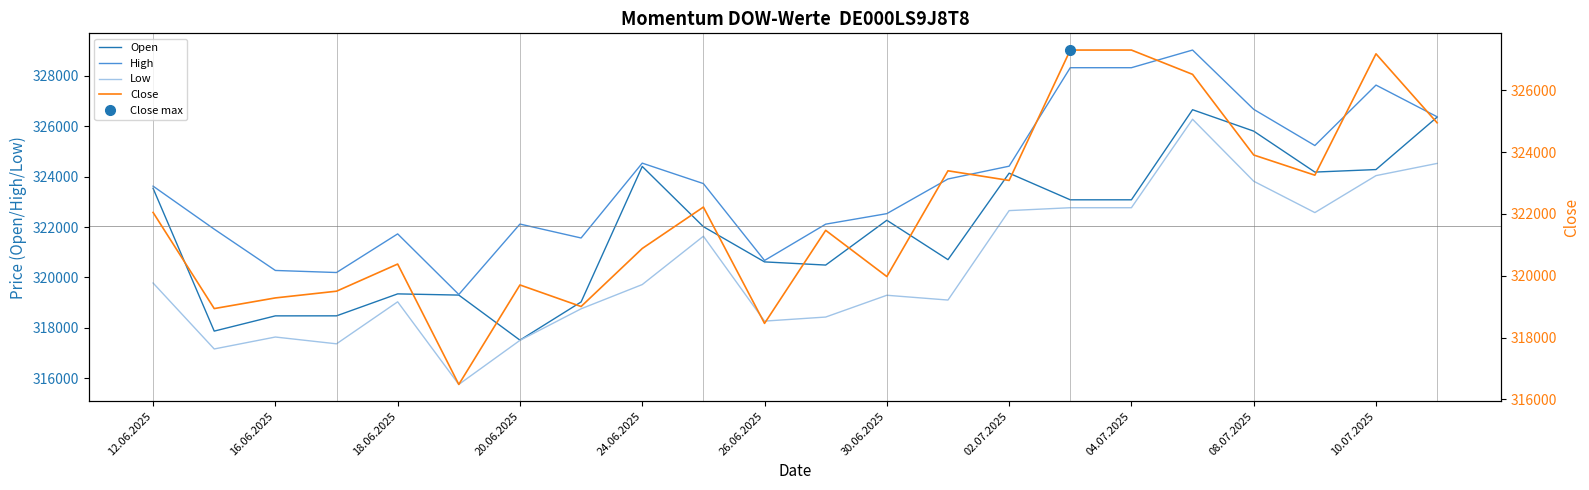

True or false: High has a value of 120746 at 02.07.2025.

False